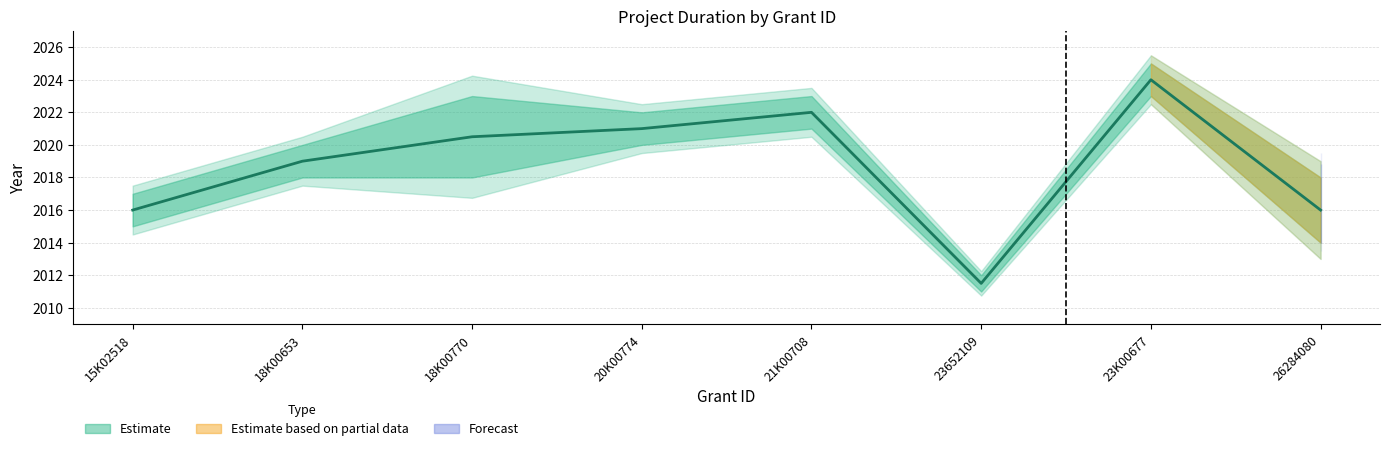

Between 21K00708 and 23652109, which is larger?

21K00708